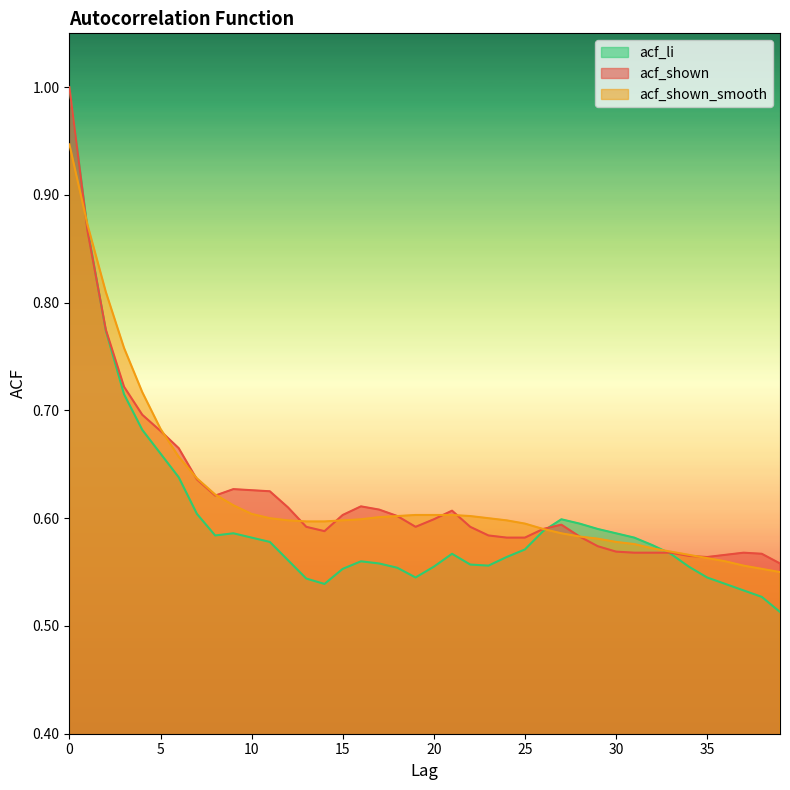

How many lines are shown in the chart?

3